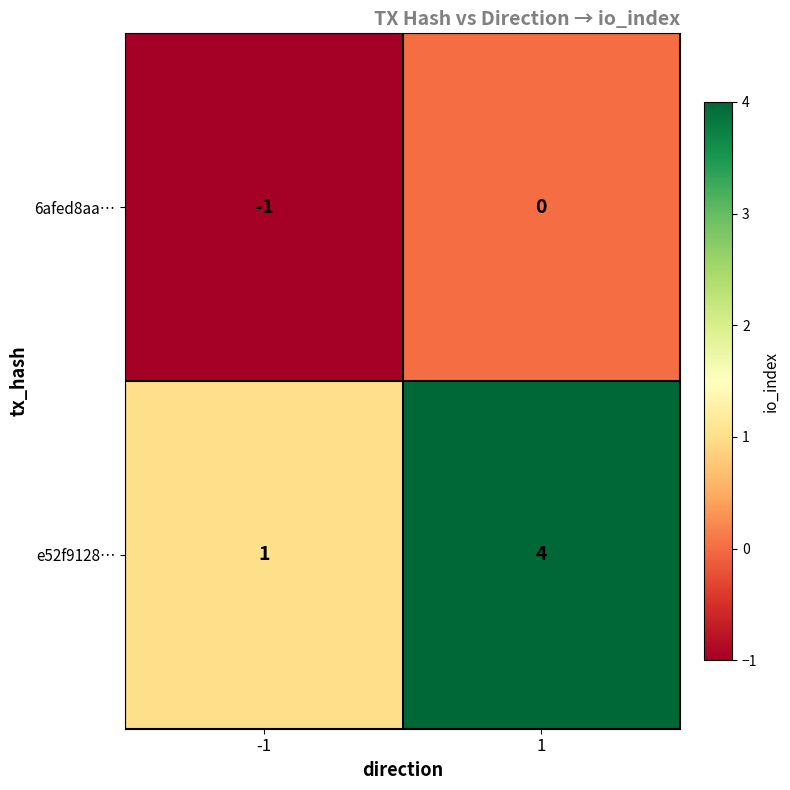

What value does the e52f9128… series have at 1?

4